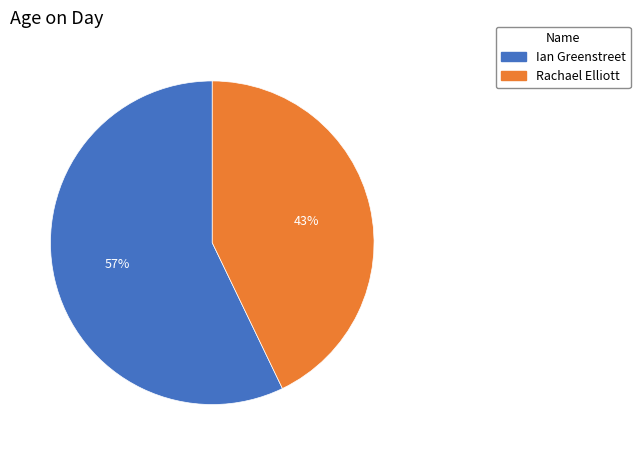

The Ian Greenstreet slice represents 46% of the pie. True or false?

False